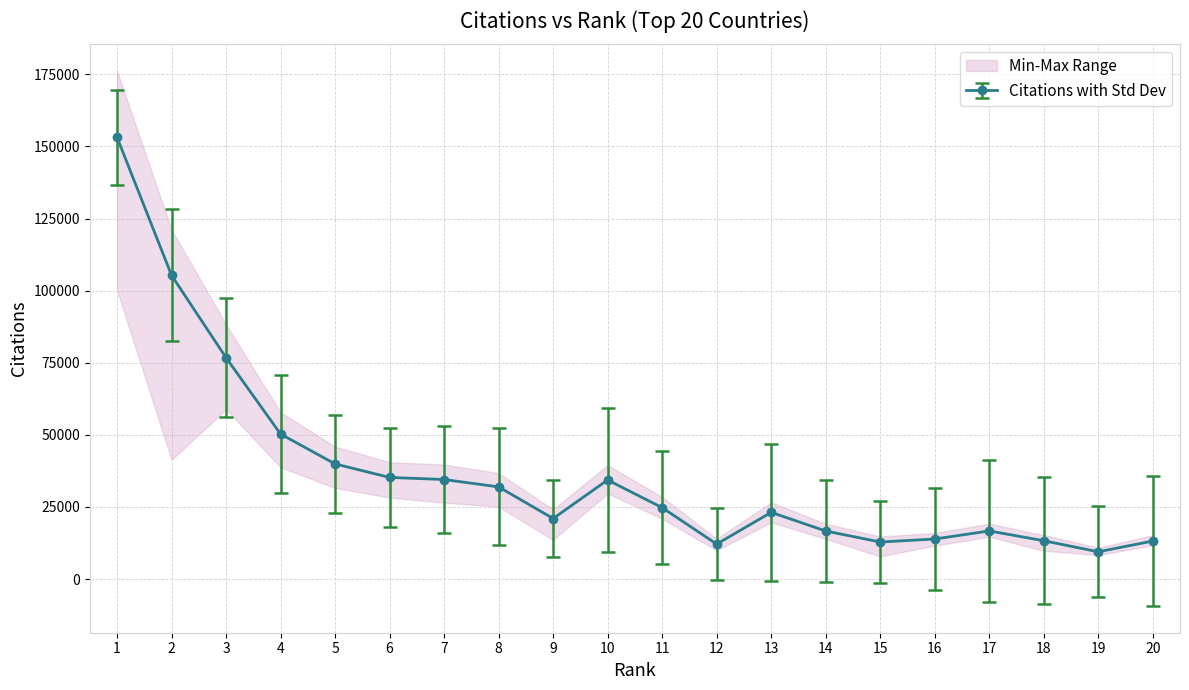

Which has a higher value, 2 or 12?

2